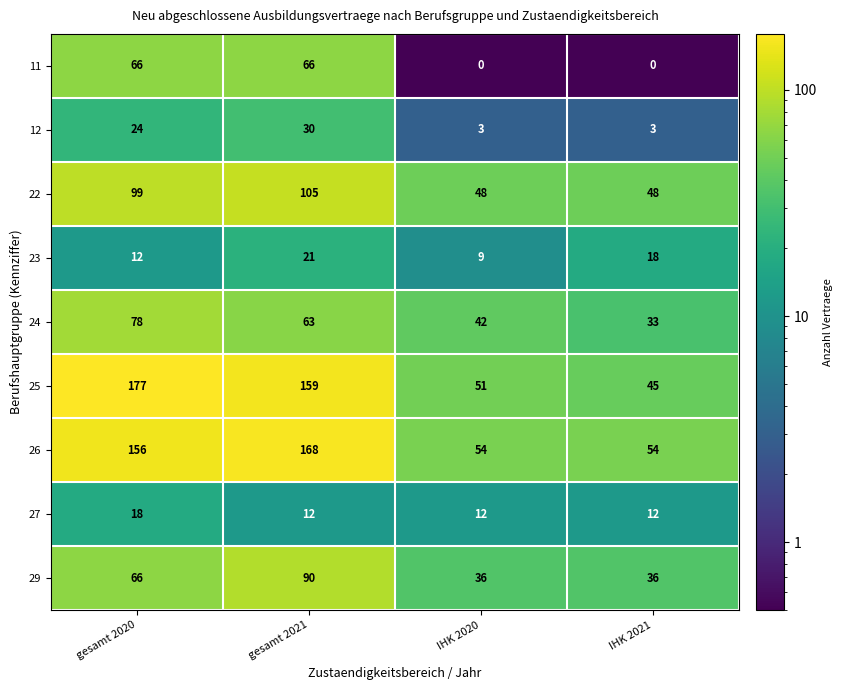

What is the approximate value of 11 at gesamt 2021, to the nearest 10?

70